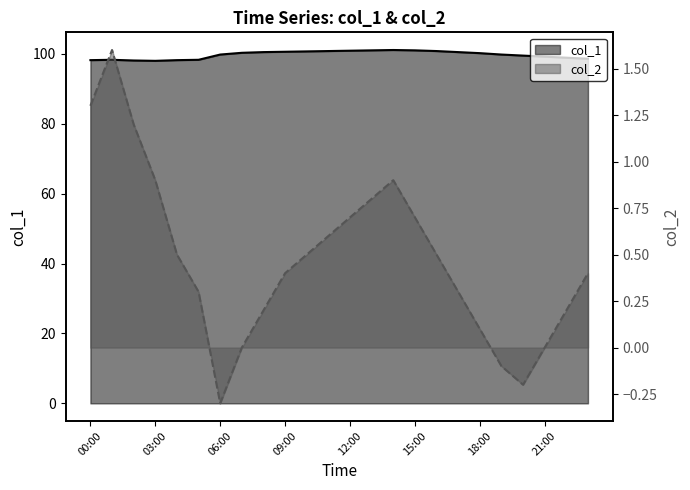

Rank the series by their average value, from highest to lowest.

col_1, col_2